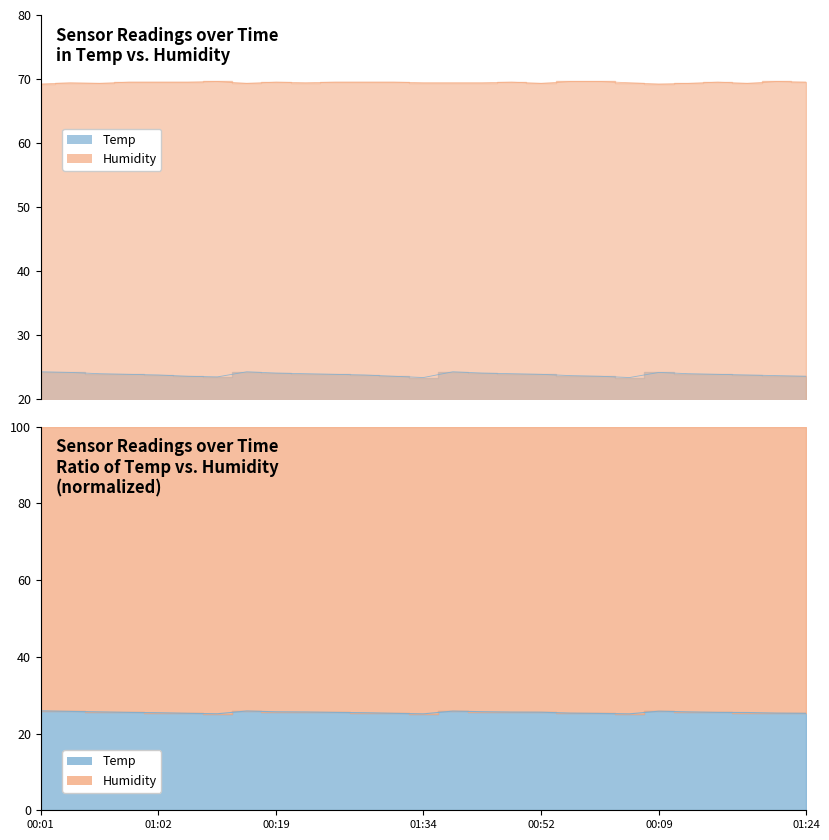

What is the sum of all Humidity values?

1874.7